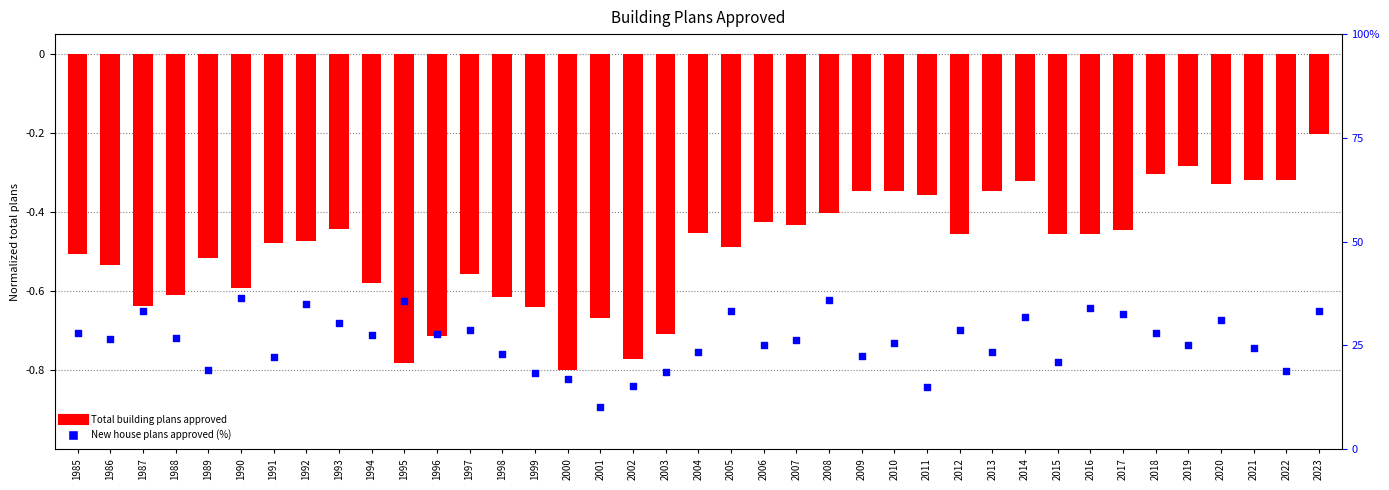

Is the value of Total building plans approved at 1985 greater than the value of New house plans approved (%) at 1995?

No